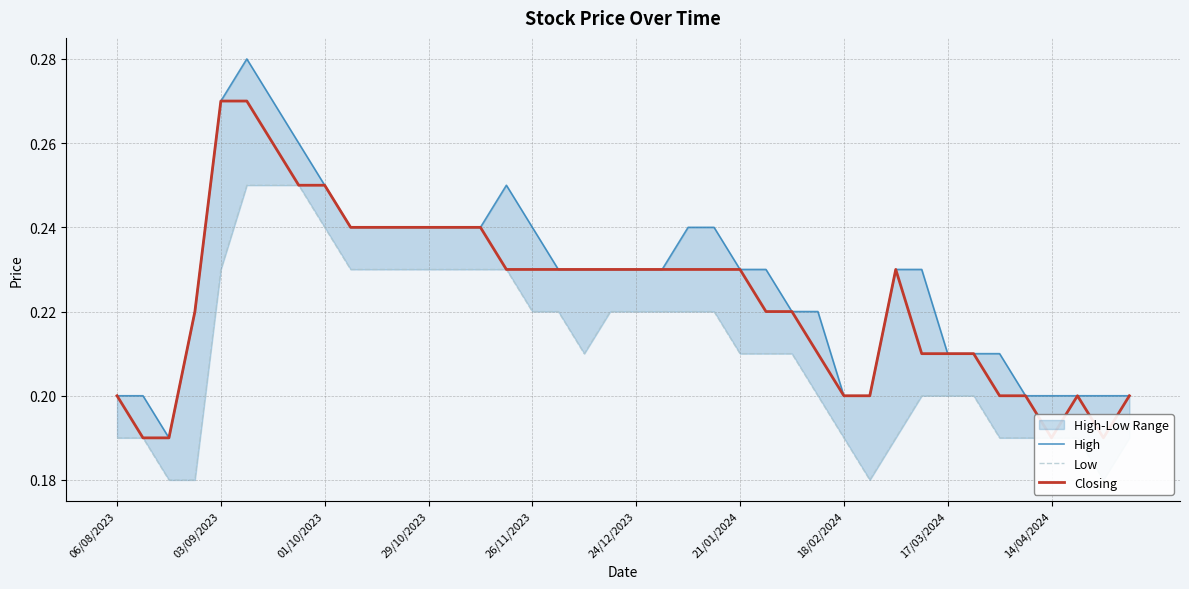

At how many categories does at least one series exceed 0?

40